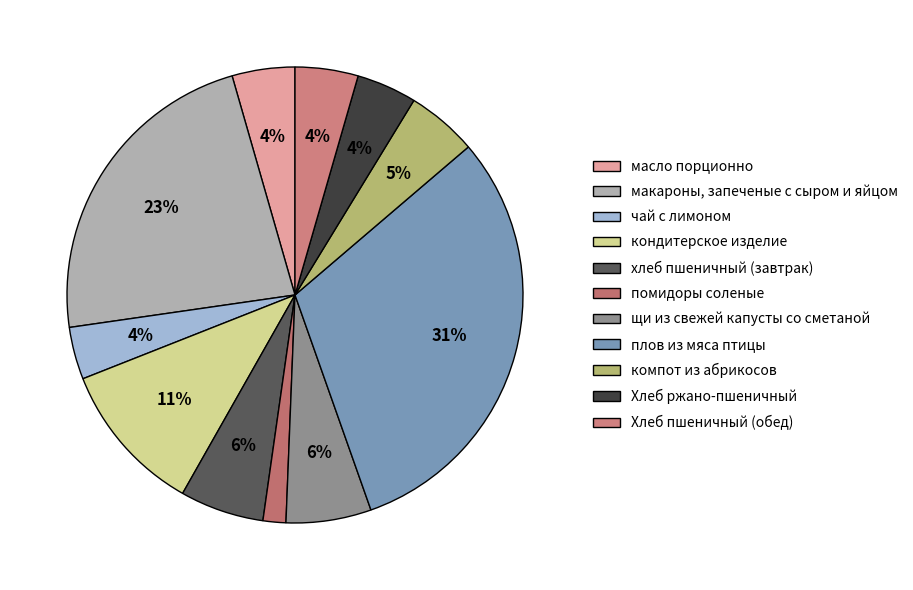

Count the number of slices in the pie.

11